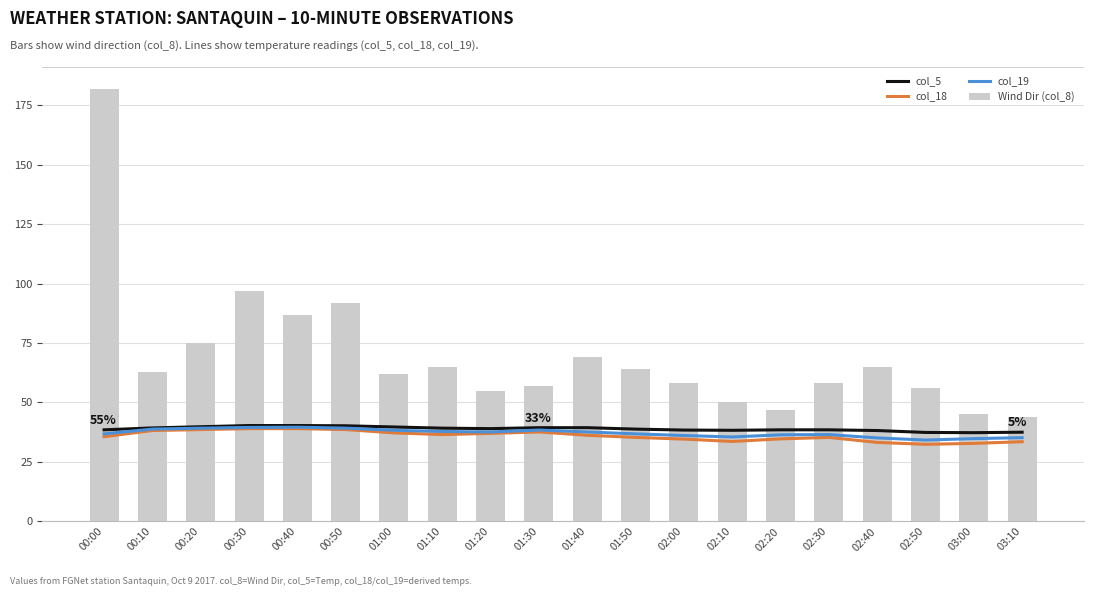

Reading left to right, what are all the values shown in this chart?

col_5: 38.5	39.3	39.8	40.3	40.3	40.2	39.7	39.2	39.0	39.4	39.4	38.8	38.4	38.3	38.5	38.5	38.2	37.4	37.3	37.5
col_18: 35.6	38.2	38.6	39.0	39.0	38.6	37.2	36.5	37.0	37.6	36.2	35.3	34.6	33.6	34.7	35.3	33.2	32.4	32.8	33.5
col_19: 36.8	38.8	39.2	39.5	39.6	39.2	38.3	37.8	37.6	38.4	37.6	36.8	36.1	35.5	36.4	36.5	35.1	34.2	34.8	35.2
Wind Dir (col_8): 182.0	63.0	75.0	97.0	87.0	92.0	62.0	65.0	55.0	57.0	69.0	64.0	58.0	50.0	47.0	58.0	65.0	56.0	45.0	44.0